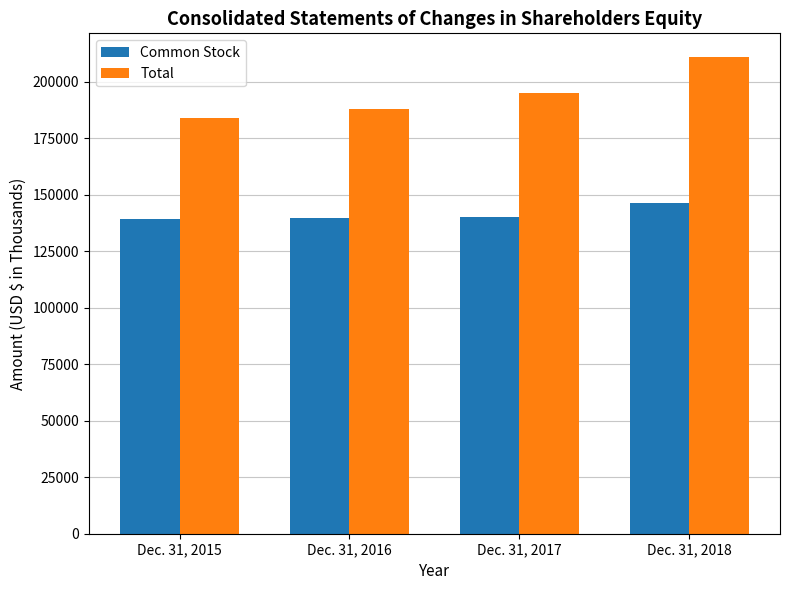

How many data points does each series have?

4